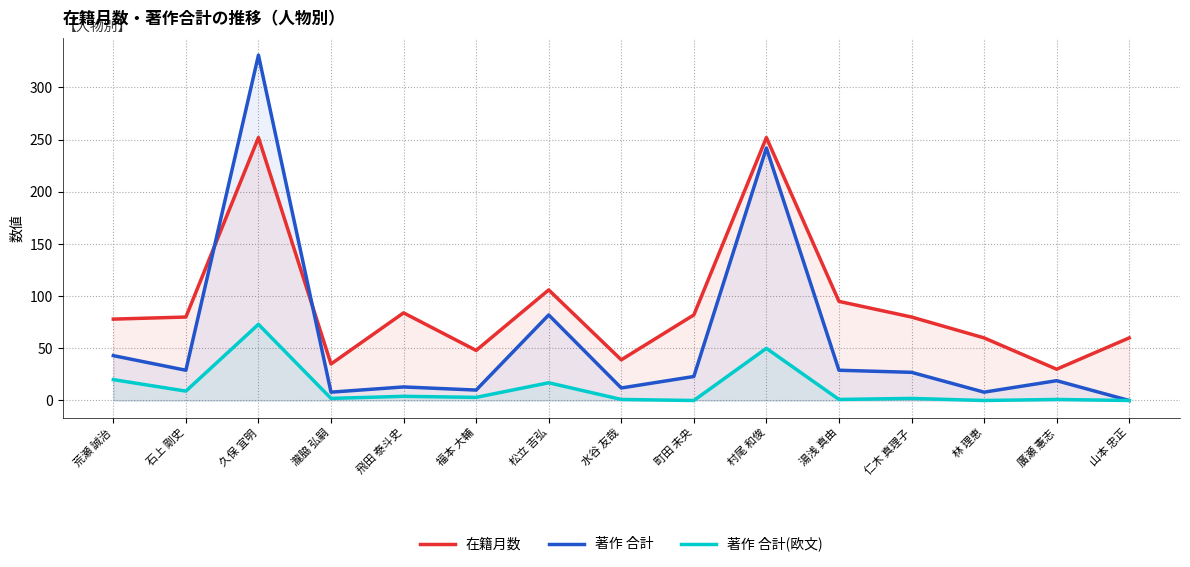

What is the average value of the 著作 合計 series?

58